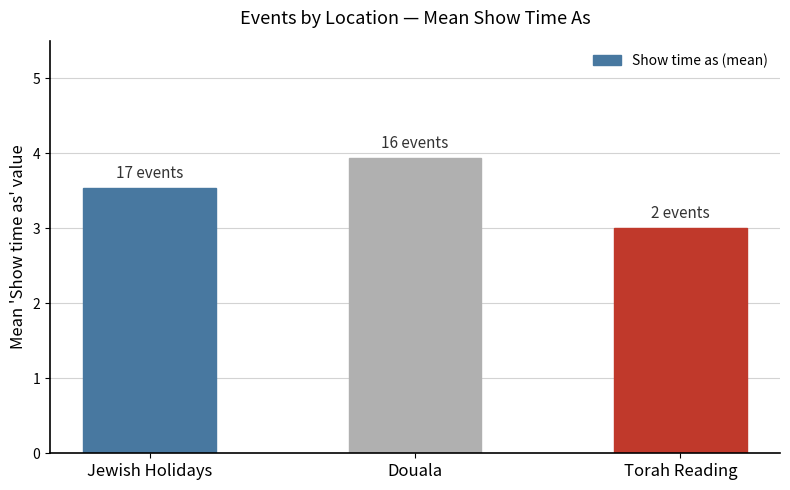

Is it true that the value at Douala is 2.6?

False